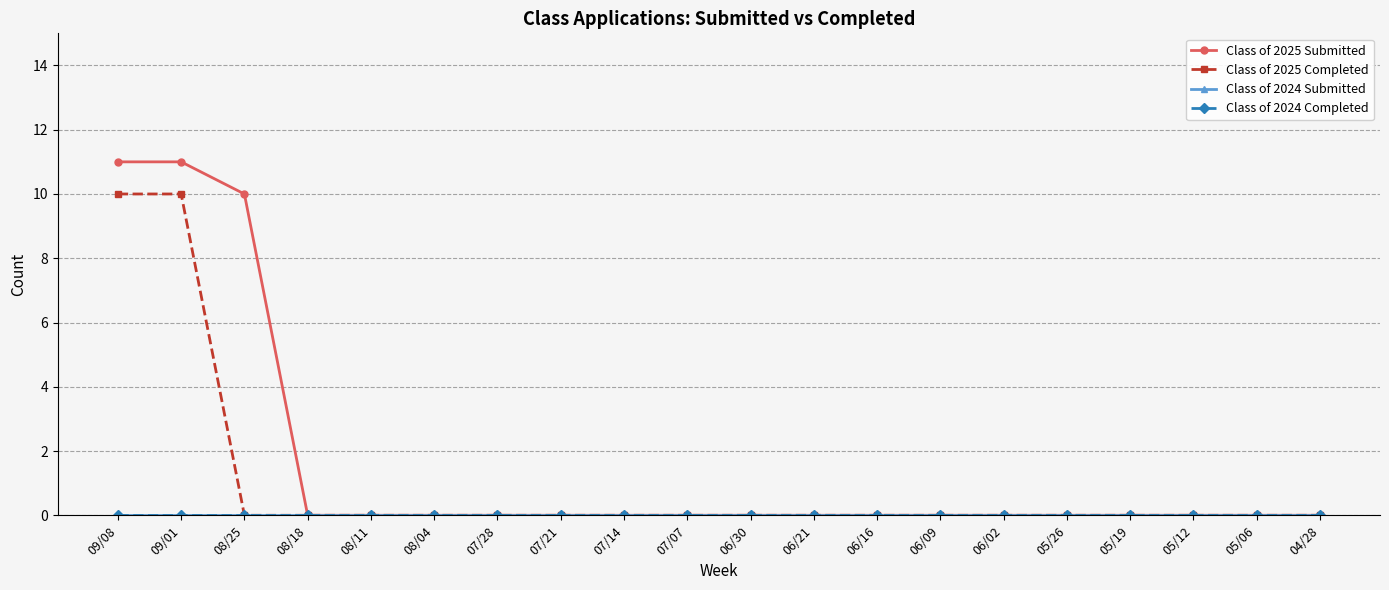

Is this an area chart (filled region under the line)?

No